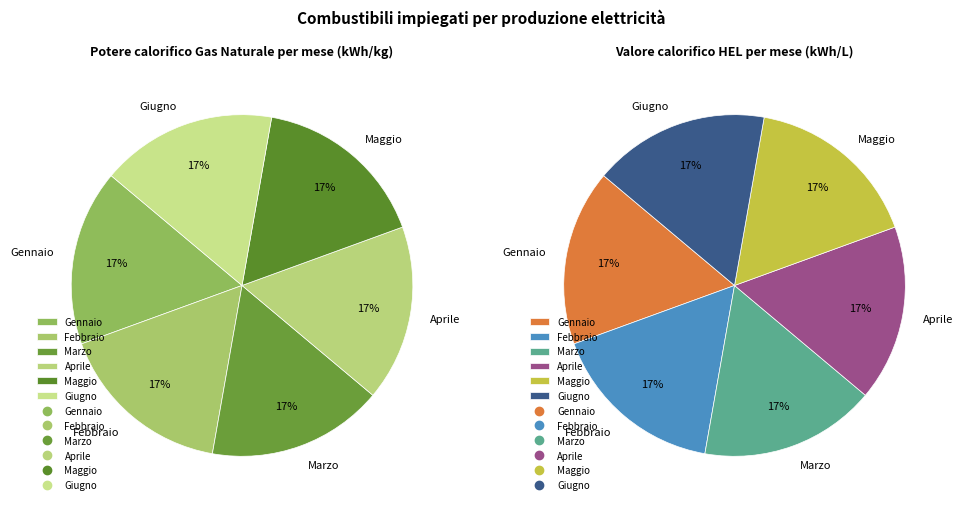

To the nearest percent, what is the combined percentage of 2 and 3?

33%